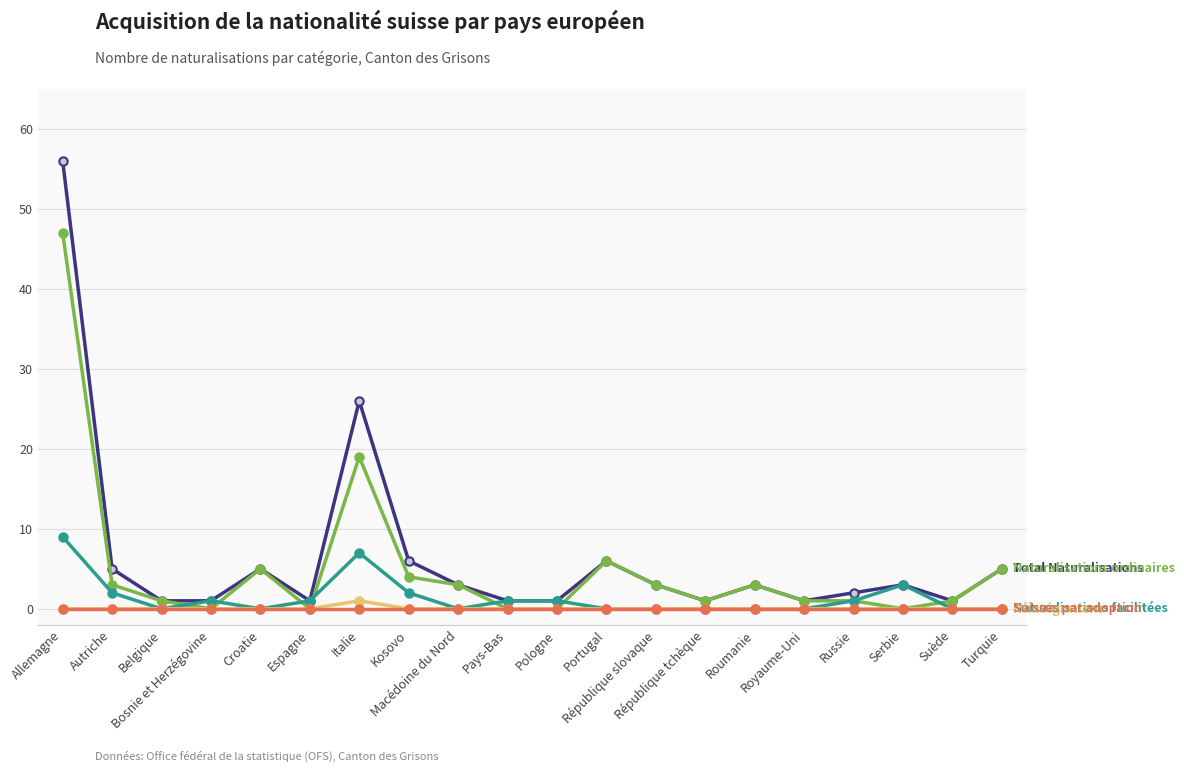

What is the greatest value displayed?

56